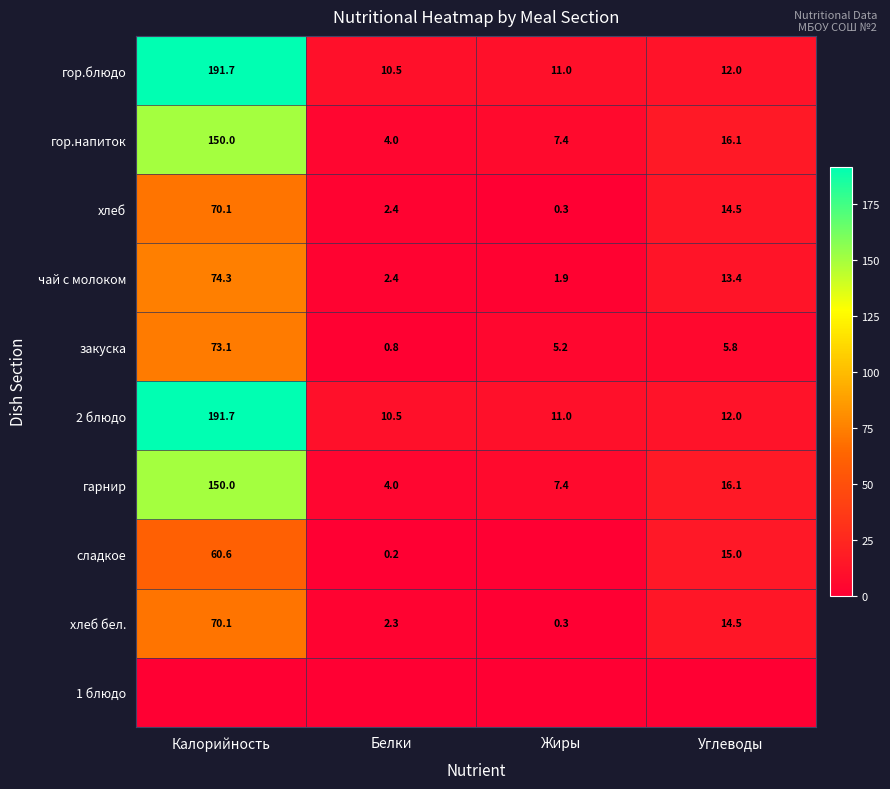

Is the value of чай с молоком at Белки greater than the value of гор.напиток at Белки?

No